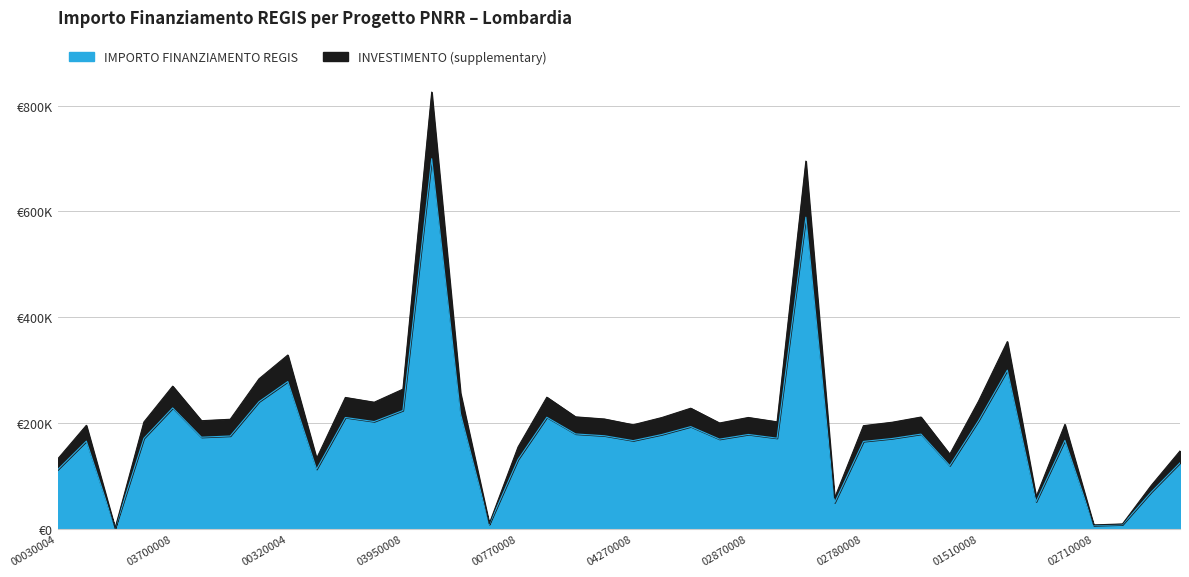

What is the label of the 18th point from the right?

C85C22003090008